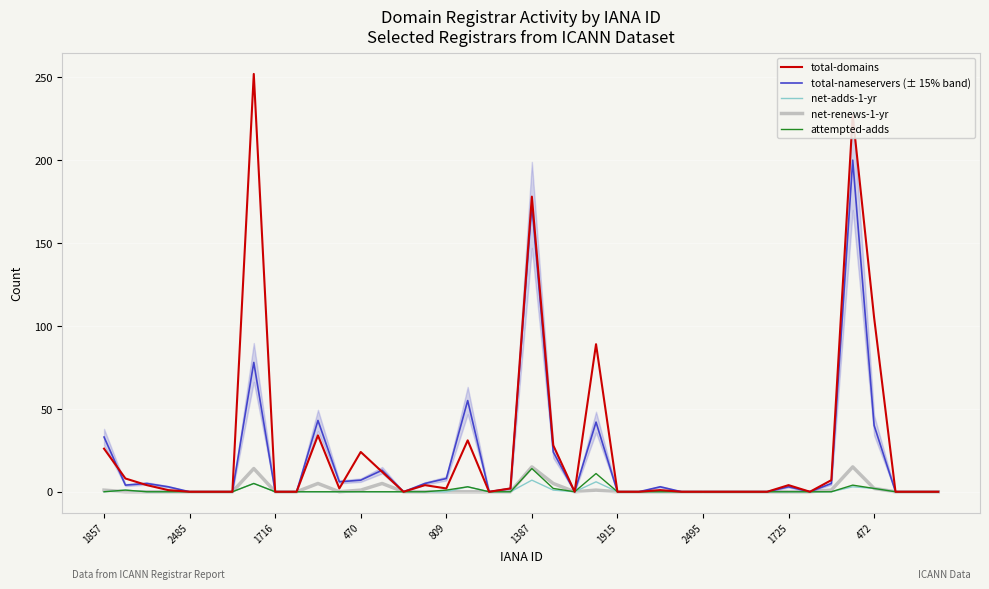

What is the greatest value displayed?

252